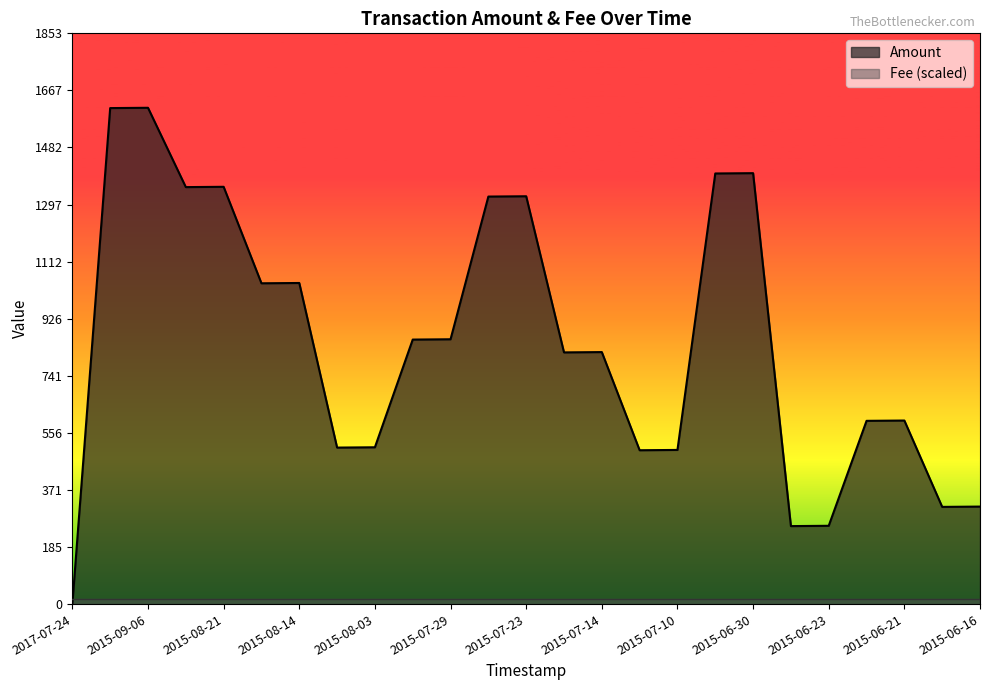

Which series has the widest spread of values?

Amount